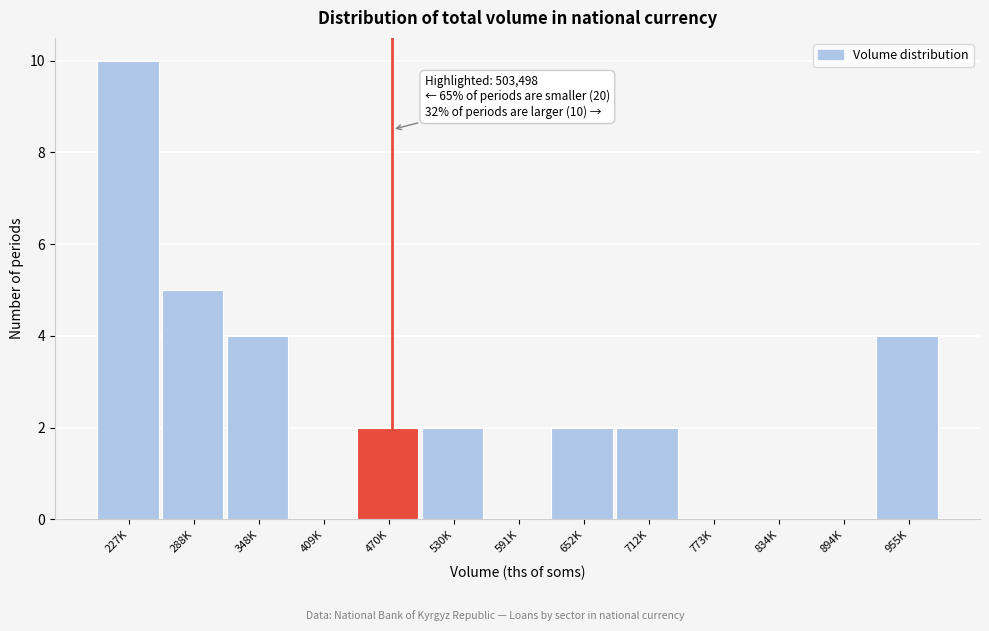

Reading right to left, what are all the values shown in this chart?

955K=4	894K=0	834K=0	773K=0	712K=2	652K=2	591K=0	530K=2	470K=2	409K=0	348K=4	288K=5	227K=10